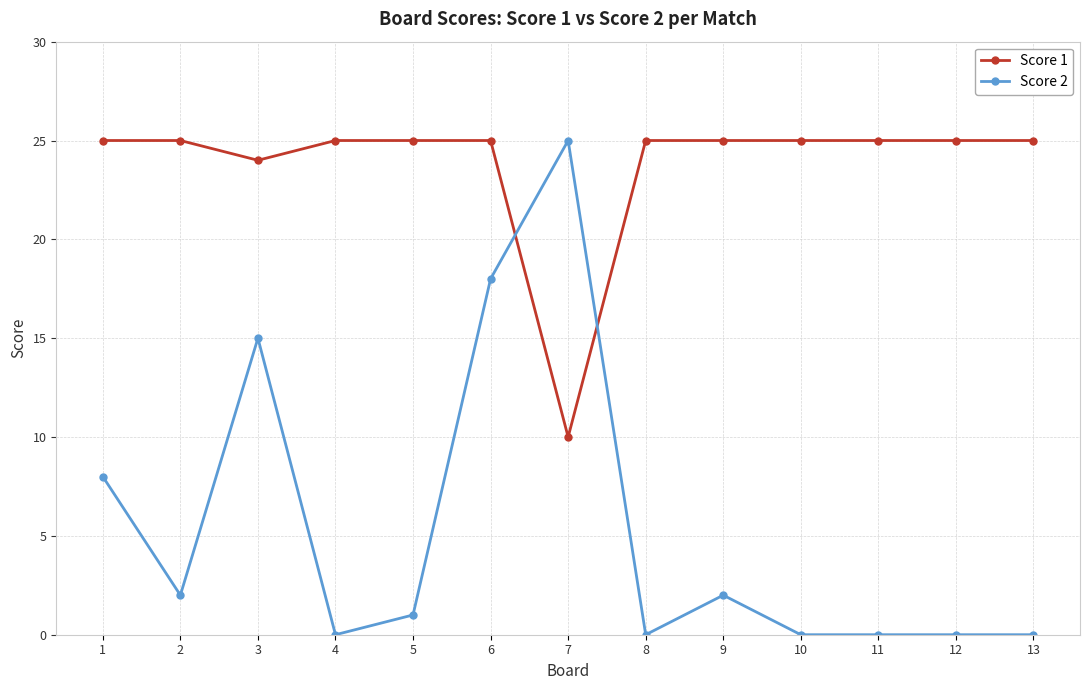

Rank the series by their average value, from lowest to highest.

Score 2, Score 1